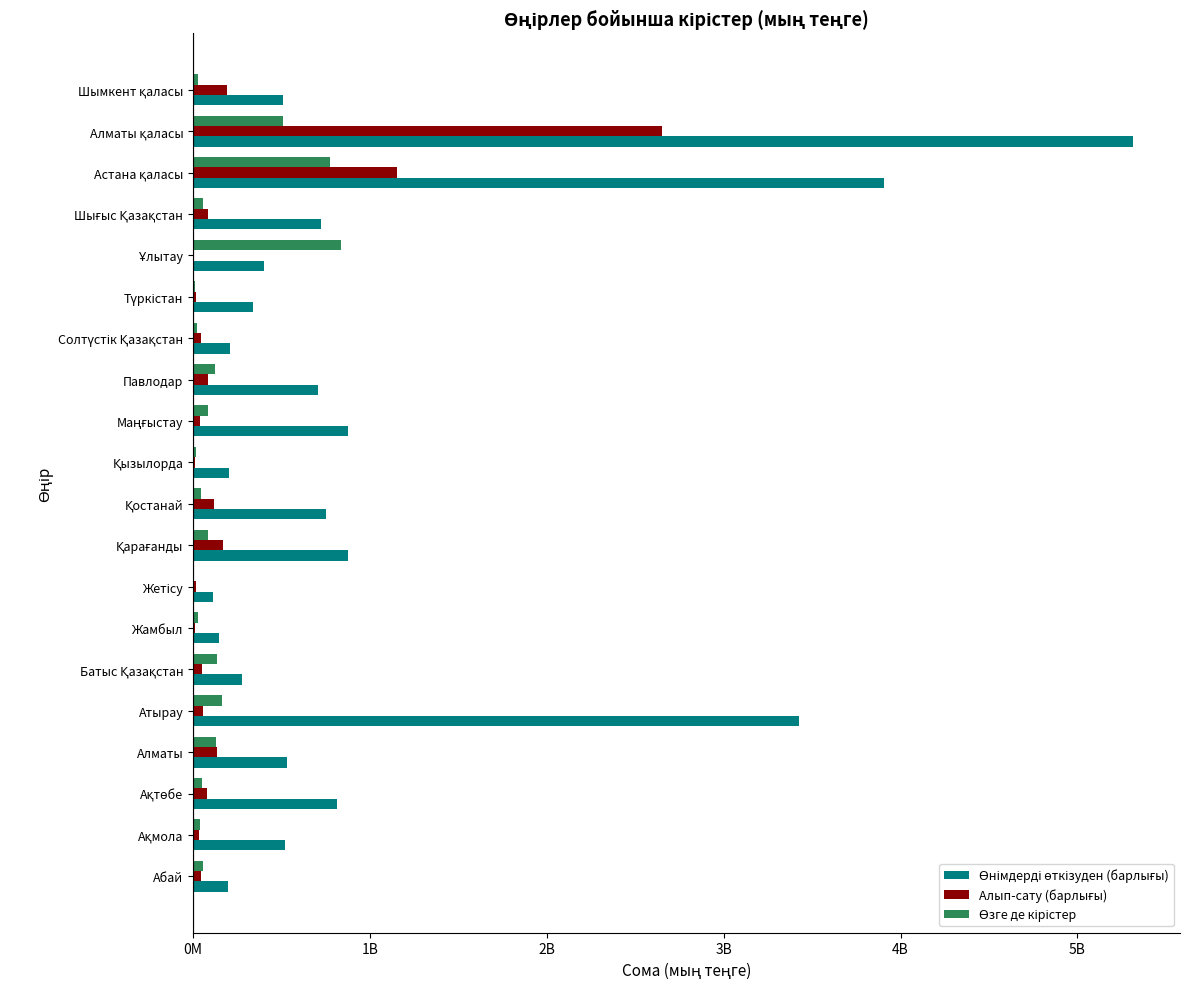

At how many categories does at least one series exceed 776782089?

7